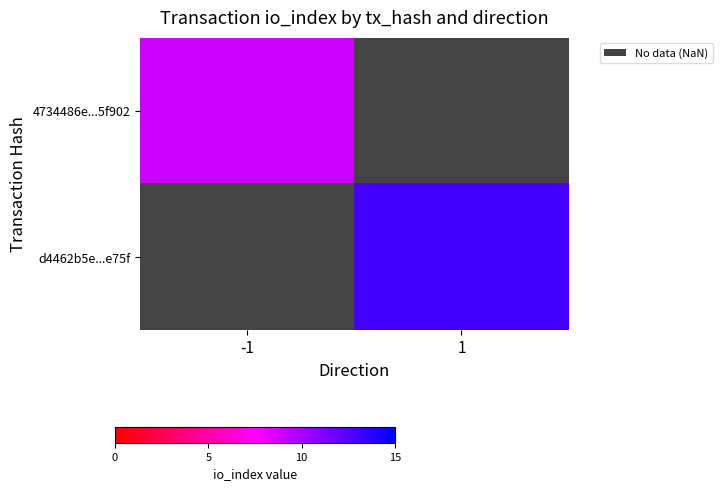

Rank the series by their average value, from highest to lowest.

4734486e...5f902, d4462b5e...e75f